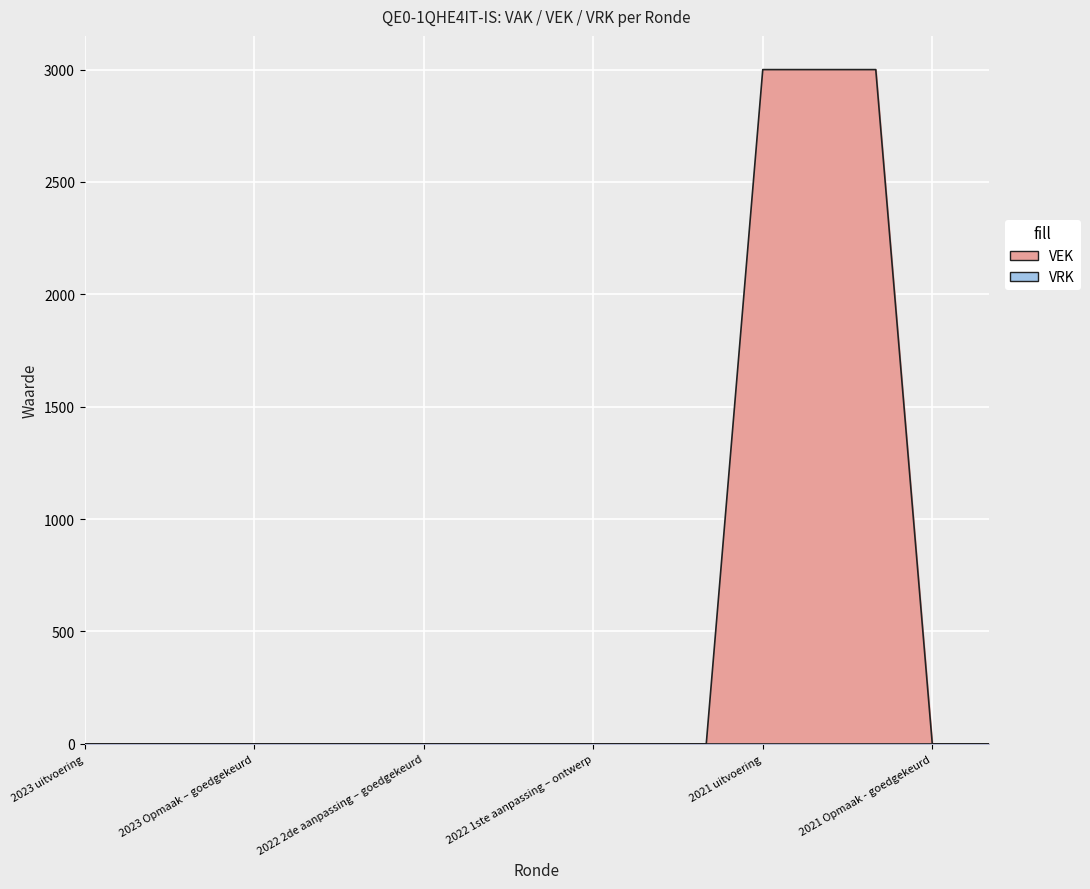

What is the difference between the second highest and second lowest values?

3000